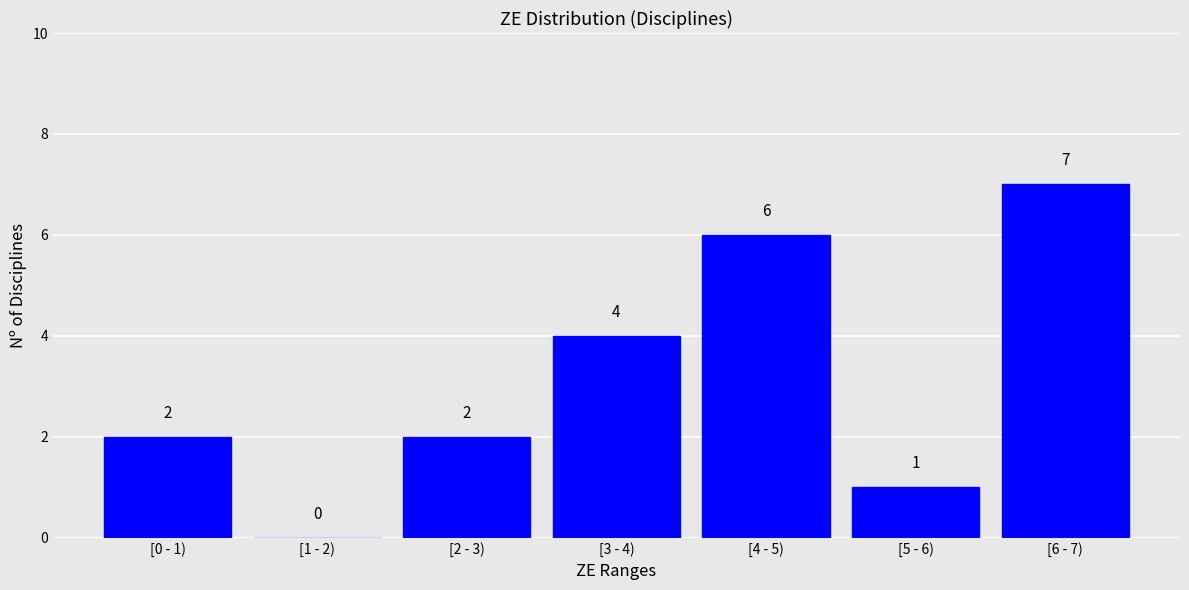

Reading left to right, list all the values displayed in this chart.

[0 - 1)=2	[1 - 2)=0	[2 - 3)=2	[3 - 4)=4	[4 - 5)=6	[5 - 6)=1	[6 - 7)=7